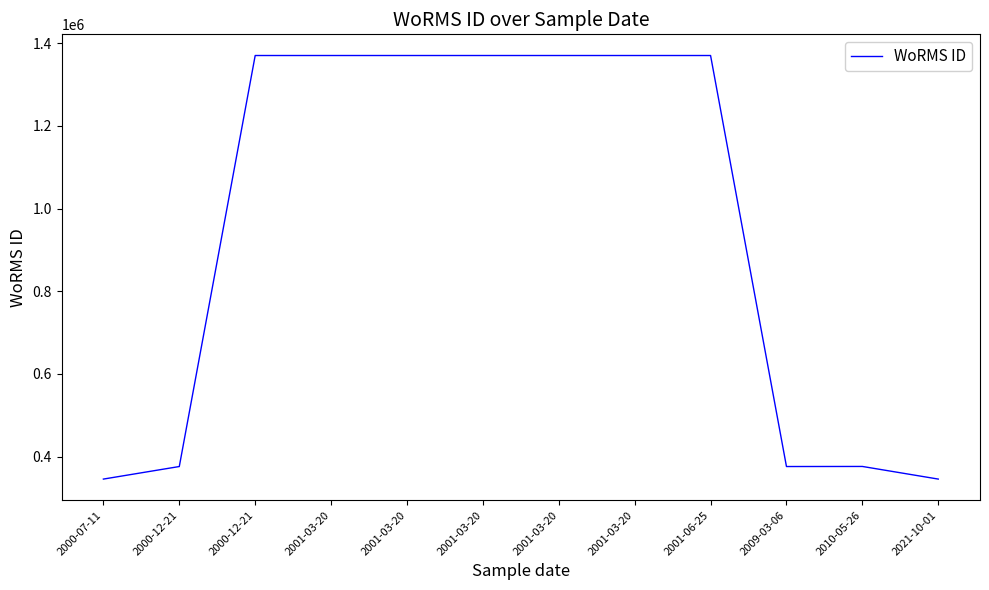

Is this an area chart (filled region under the line)?

No